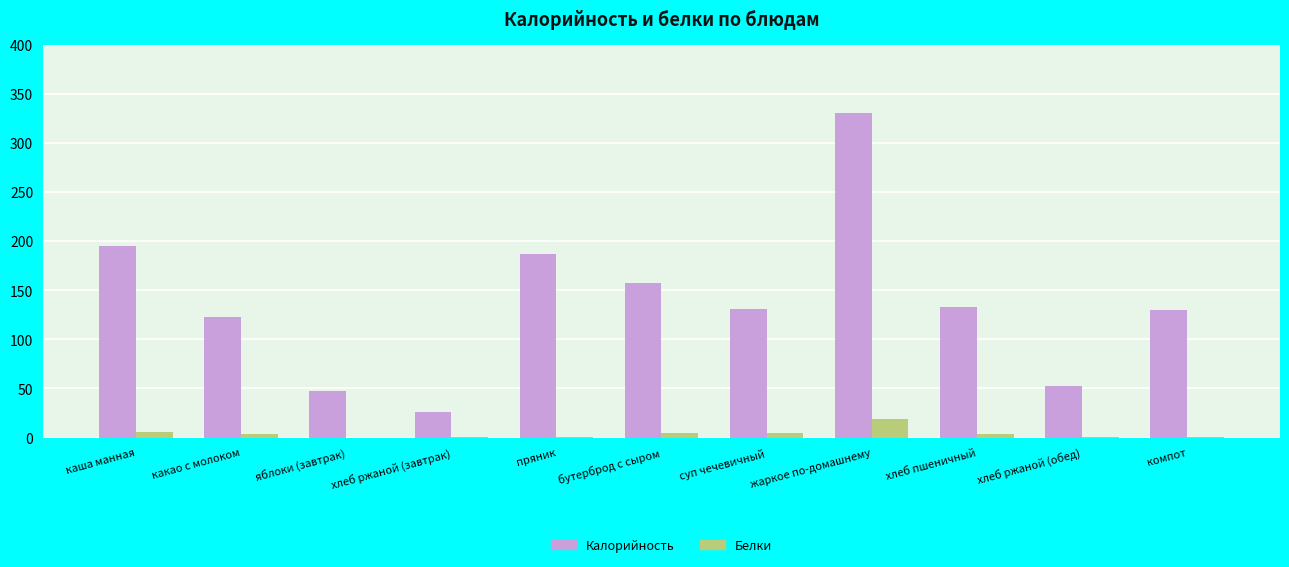

What is the average value of the Белки series?

4